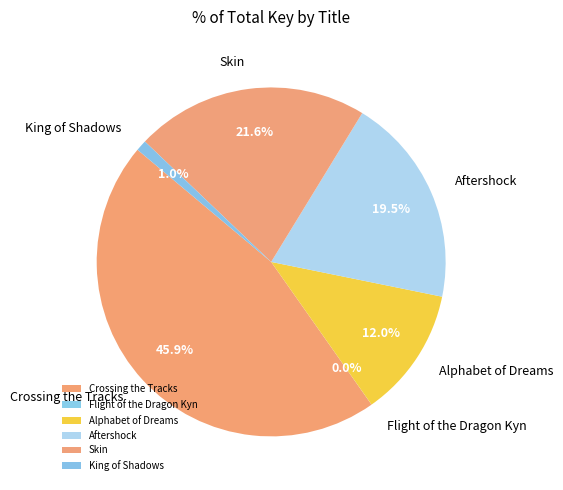

What is the total percentage of Crossing the Tracks and Skin?

67.5%